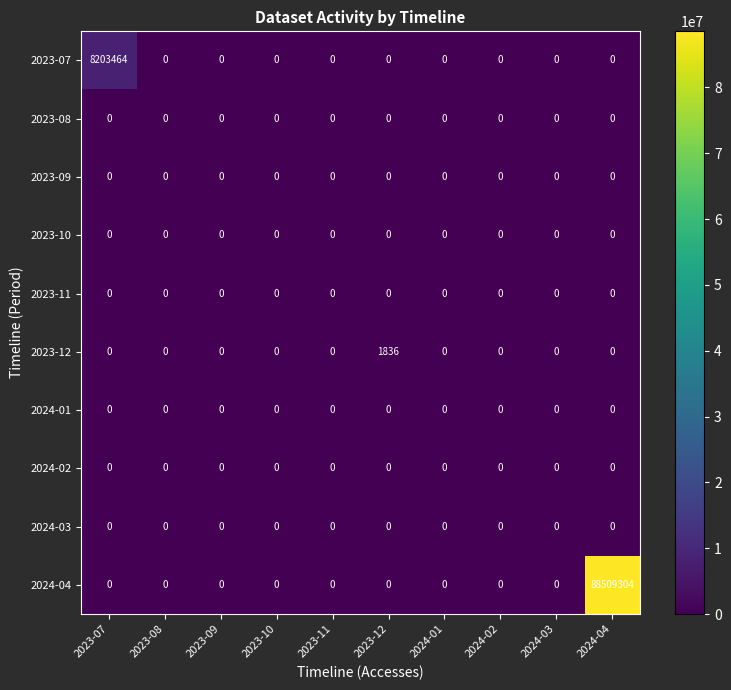

Which series changed the most between 2024-02 and 2024-04?

2024-04